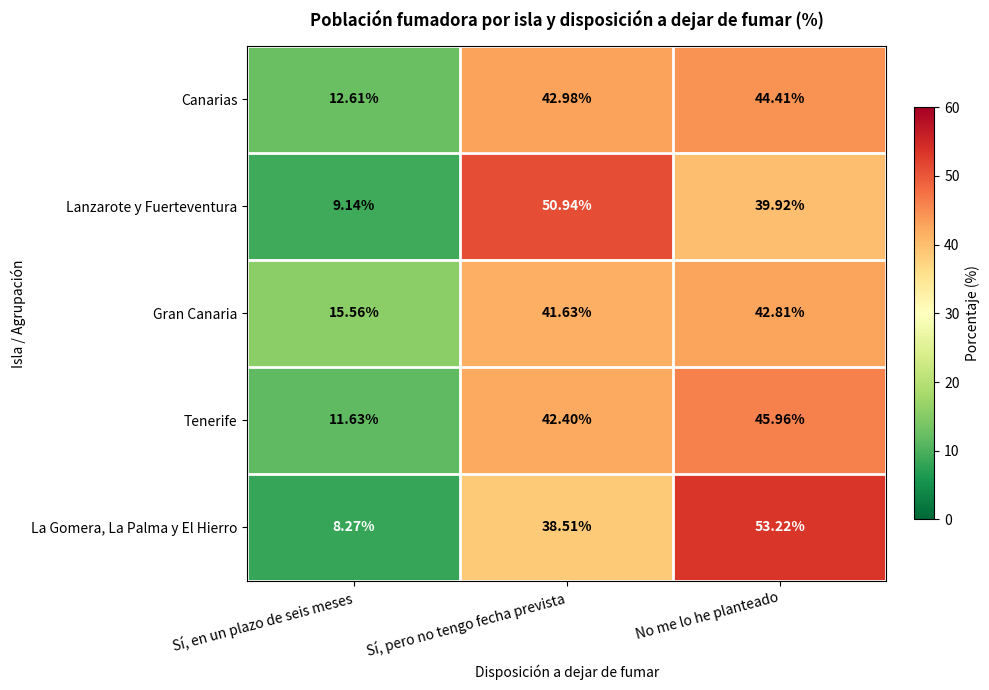

Count the number of data series in this chart.

5